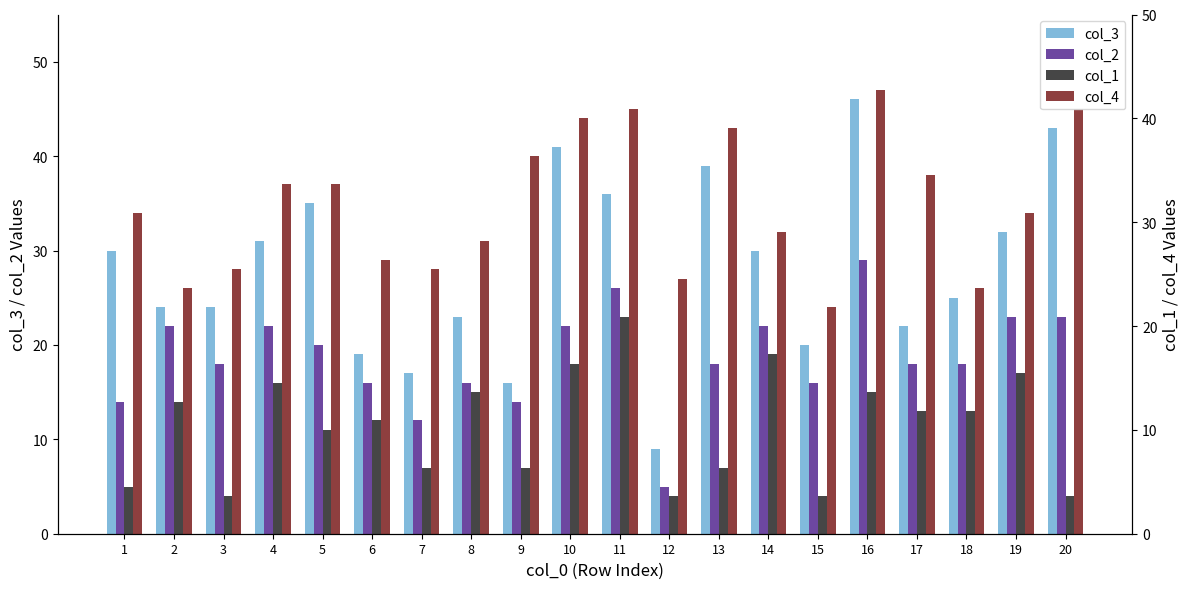

True or false: col_3 has a value of 43 at 20.

True